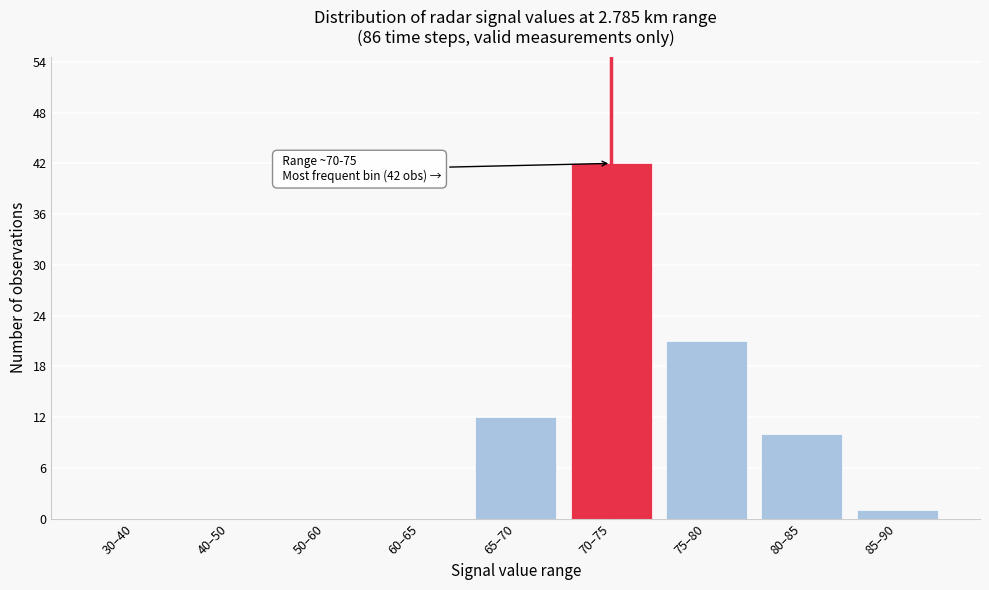

Reading left to right, extract all data points from this chart.

30–40=0	40–50=0	50–60=0	60–65=0	65–70=12	70–75=42	75–80=21	80–85=10	85–90=1